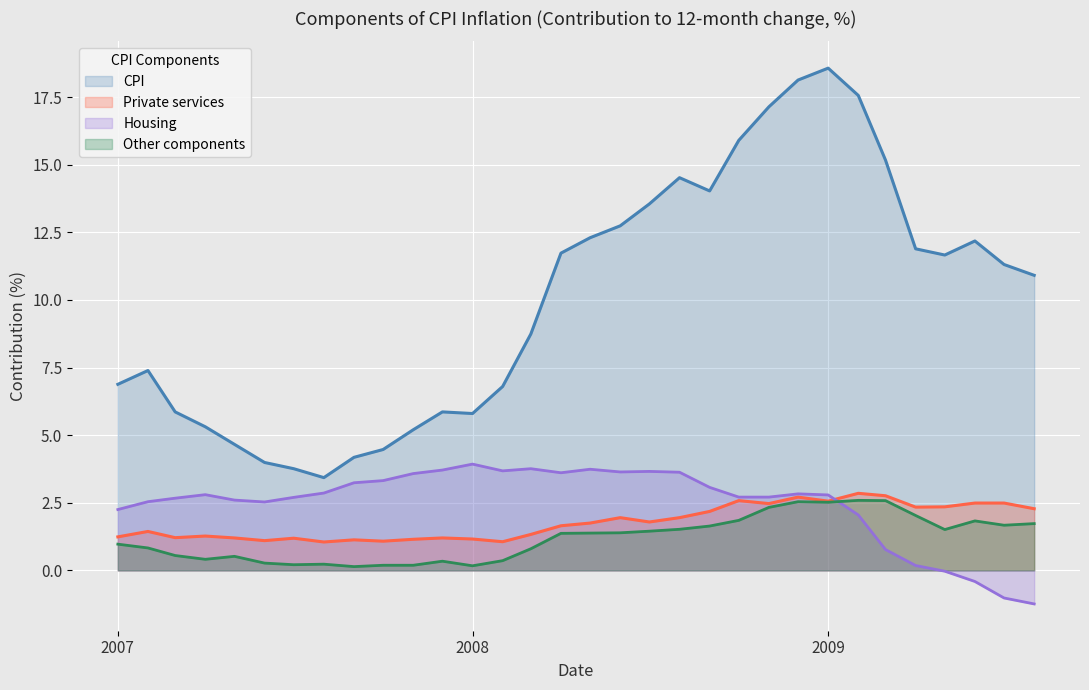

Does the chart display data point markers on the line(s)?

No